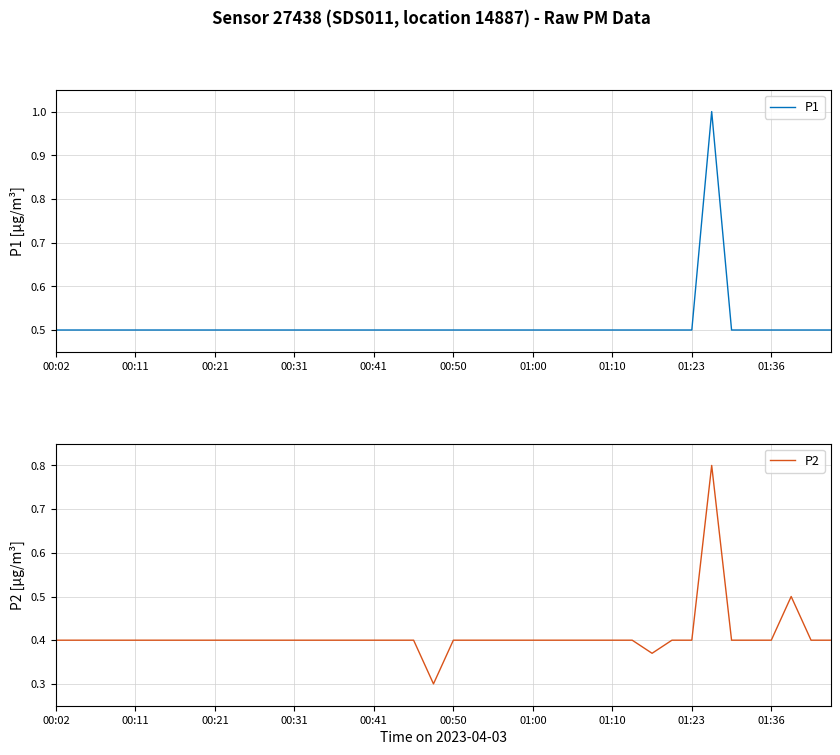

List the series in order of their peak value, lowest first.

P2, P1